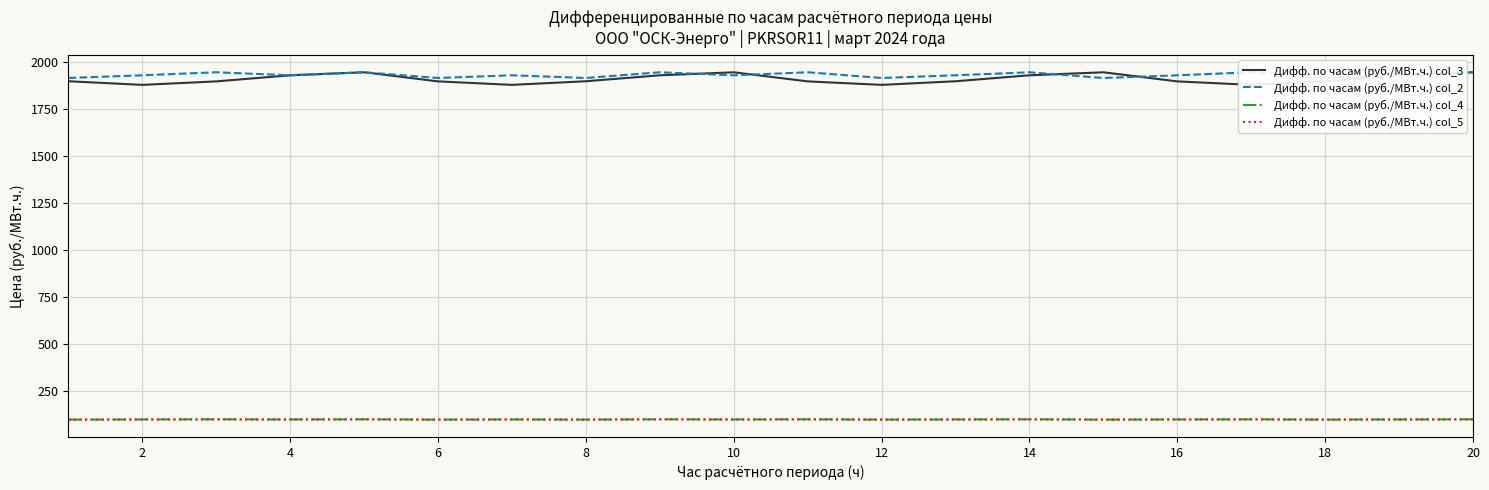

In Дифф. по часам (руб./МВт.ч.) col_5, how many points are lower than both neighbors (excluding endpoints)?

7